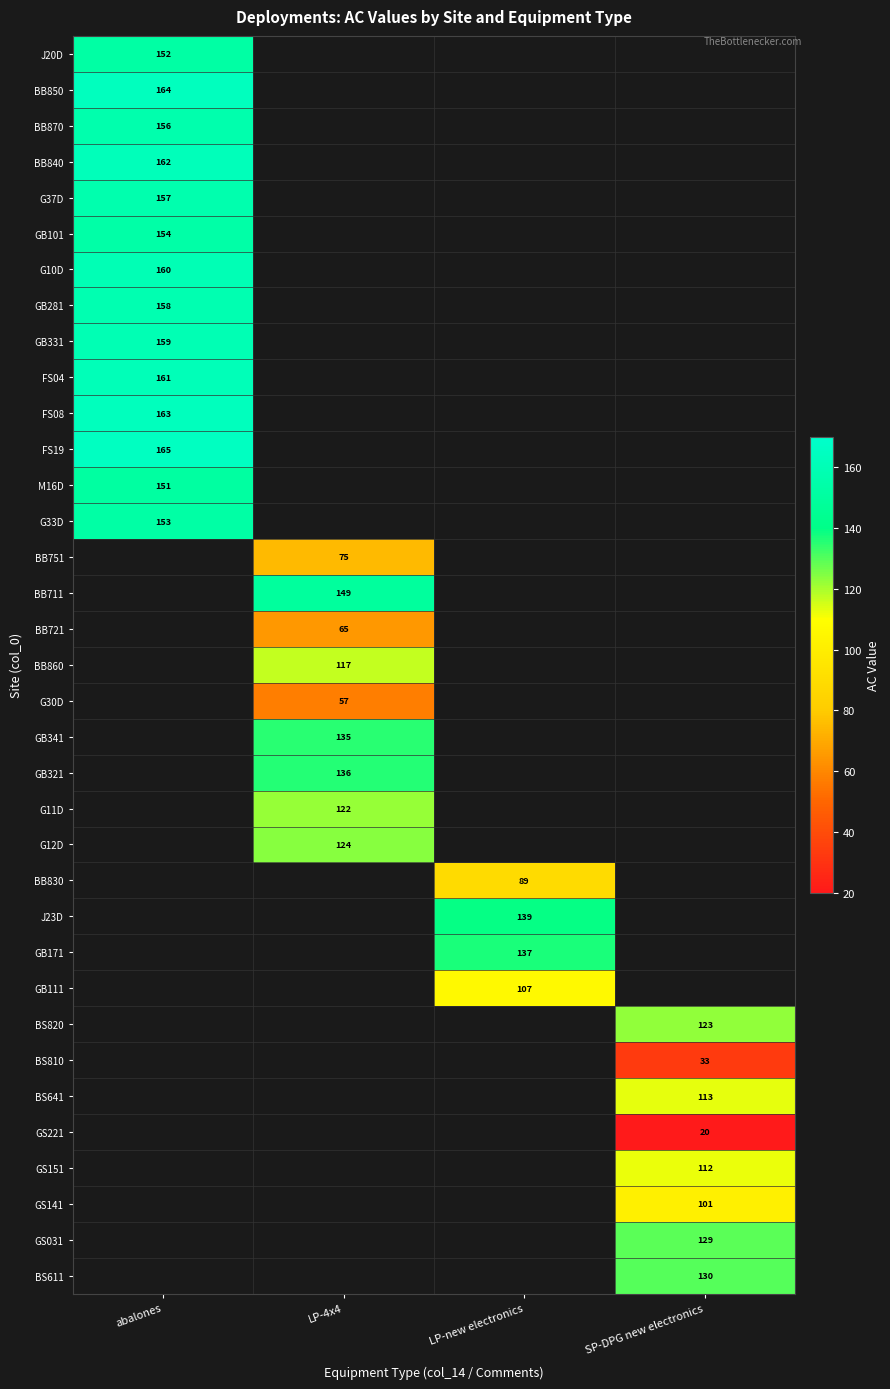

Which category has the lowest value across all series?

SP-DPG new electronics